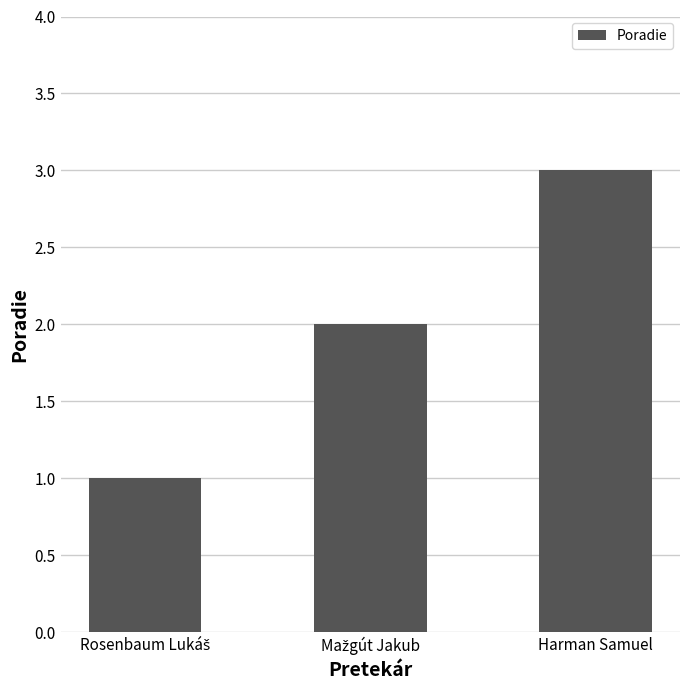

What position from the right is Harman Samuel?

1